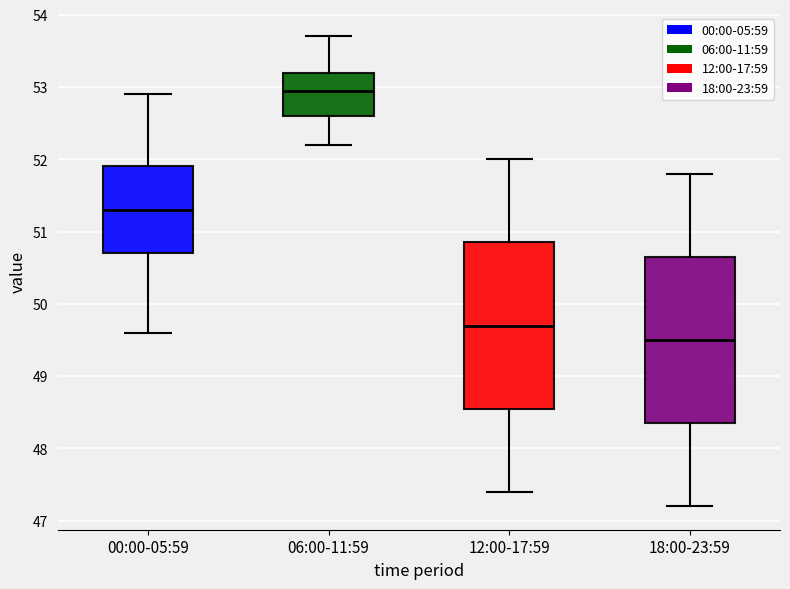

Which box's median line is the lowest?

18:00-23:59